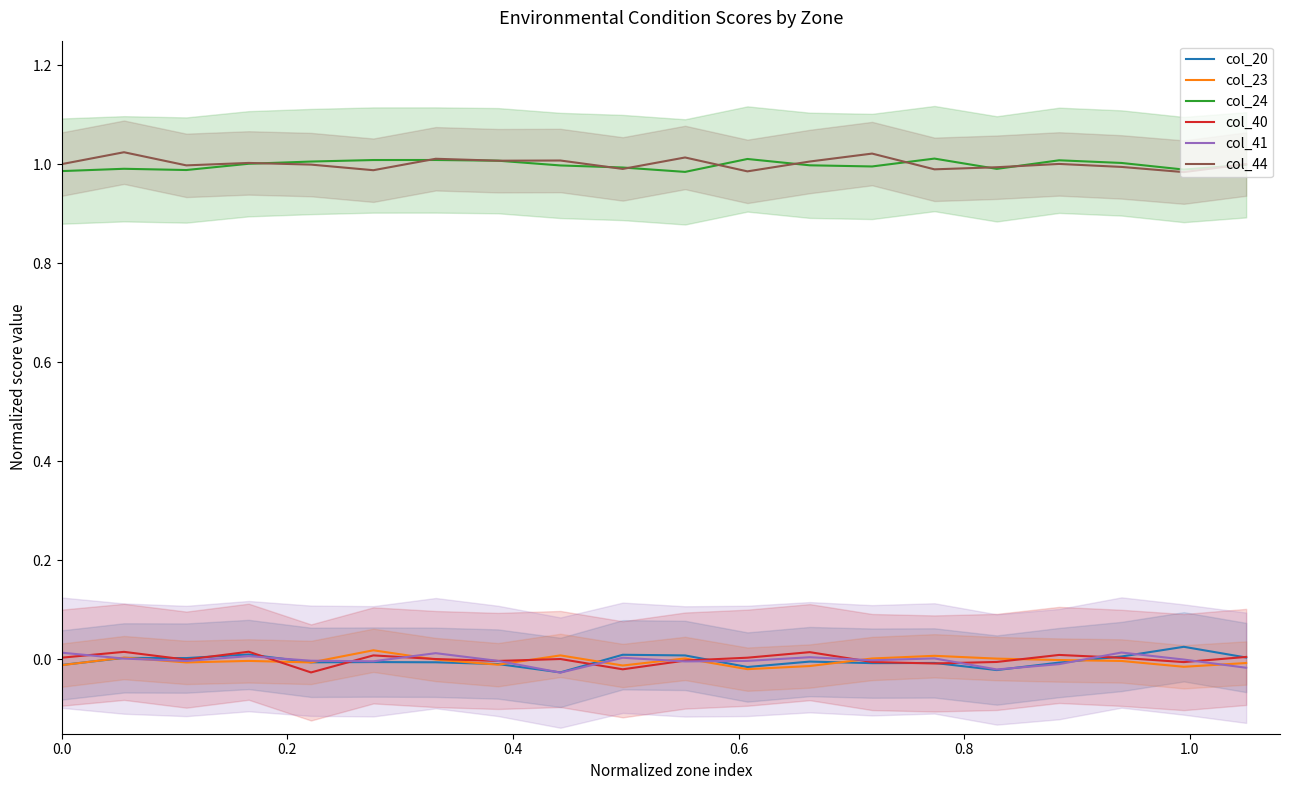

True or false: col_44 and col_20 intersect in this chart.

False